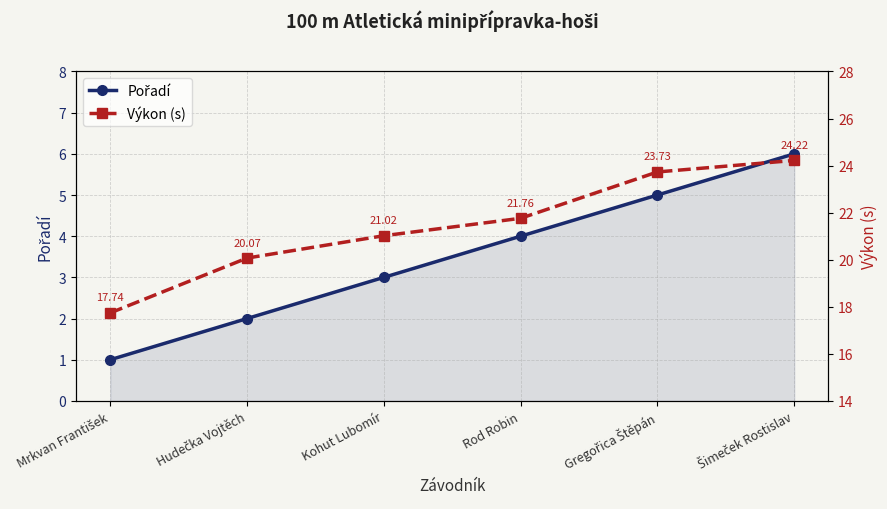

What is the lowest value of the Výkon (s) series?

17.7